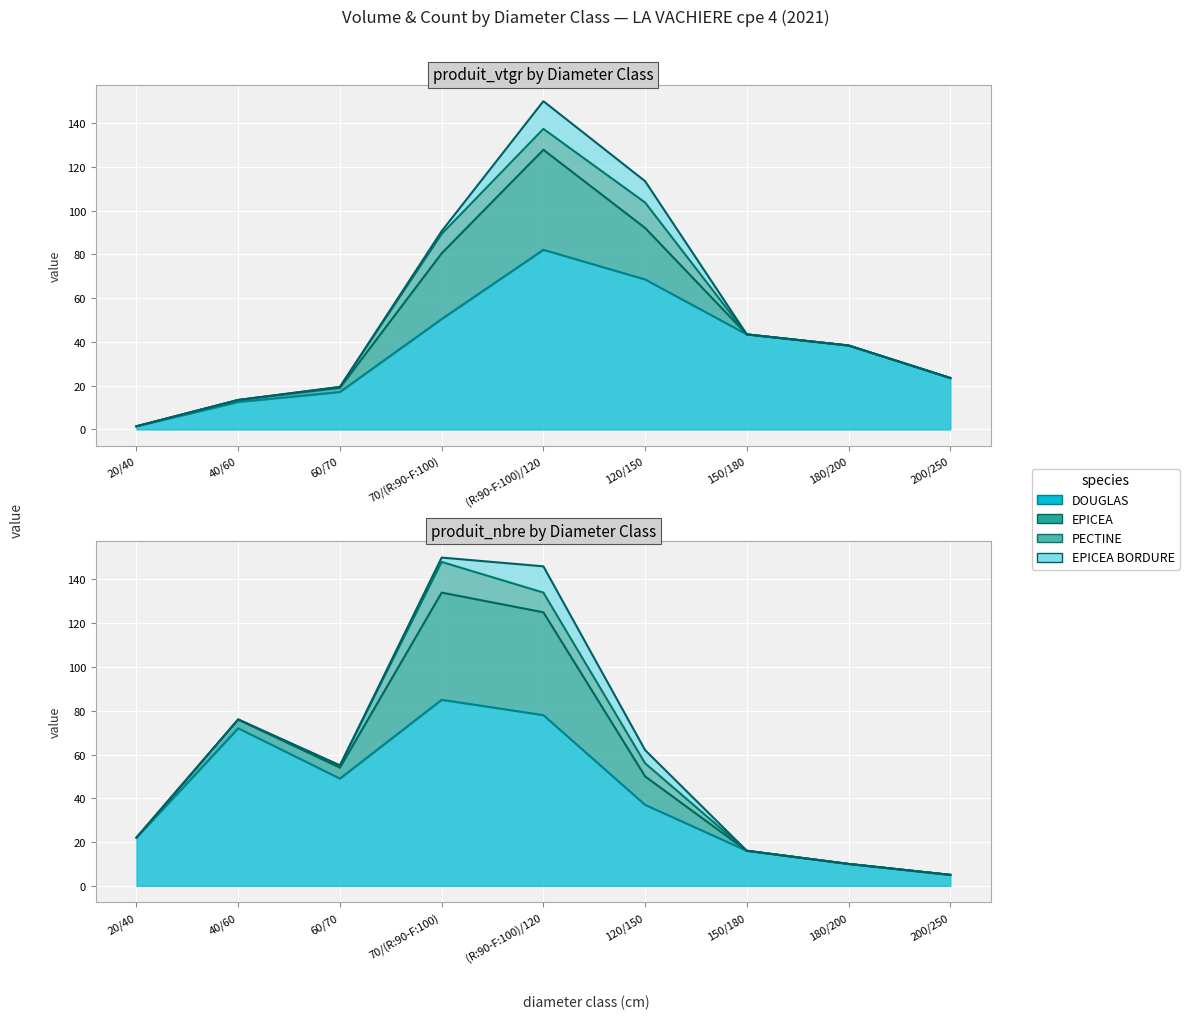

How many categories are shown in the chart?

9